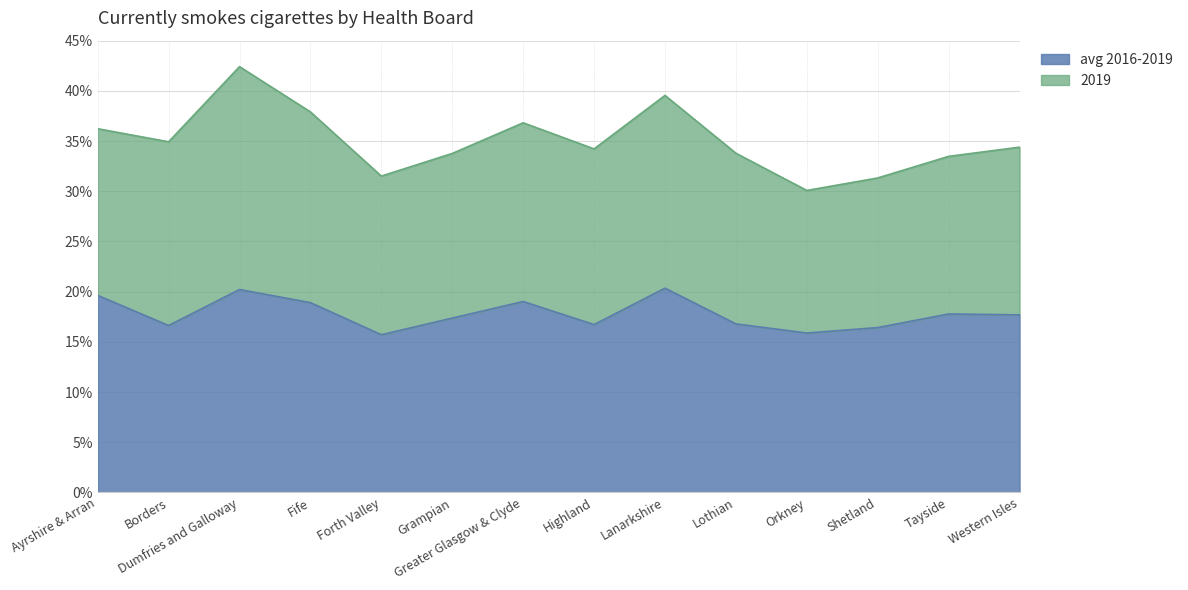

How many interior local peaks (higher than both neighbors) does the data have?

4